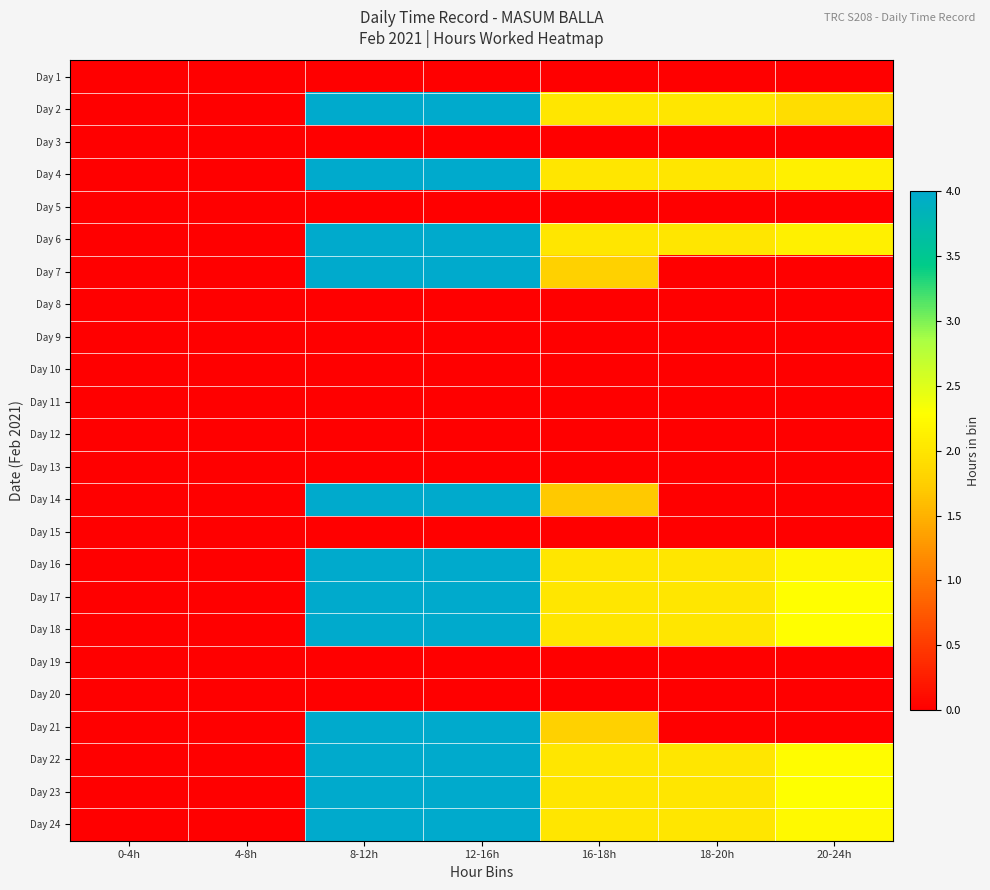

At how many categories does at least one series exceed 3?

2